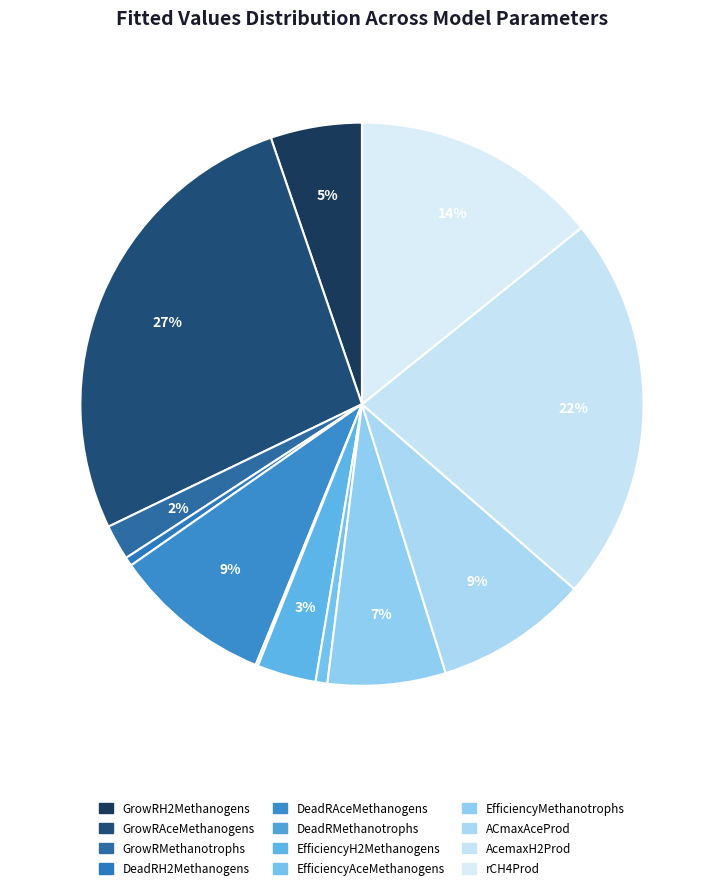

To the nearest percent, what is the difference between the largest and smallest slice percentages?

27%